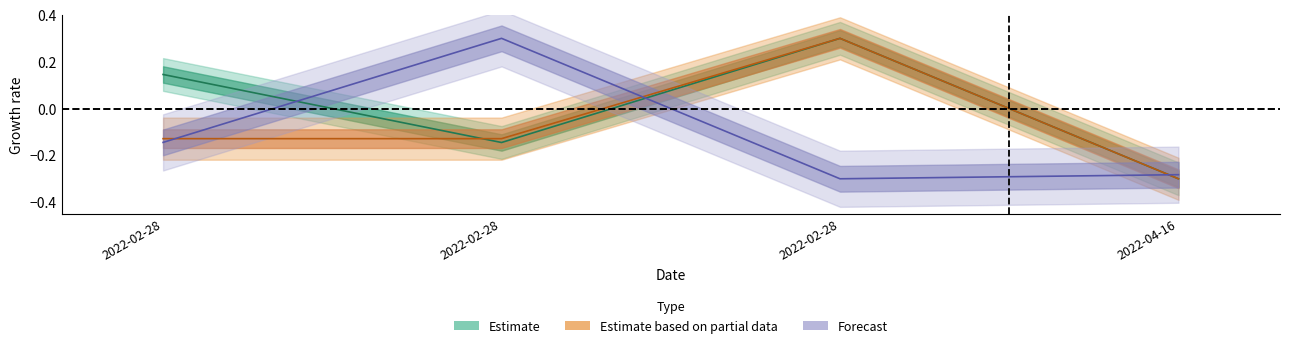

In Amount, how many points are lower than both neighbors (excluding endpoints)?

1